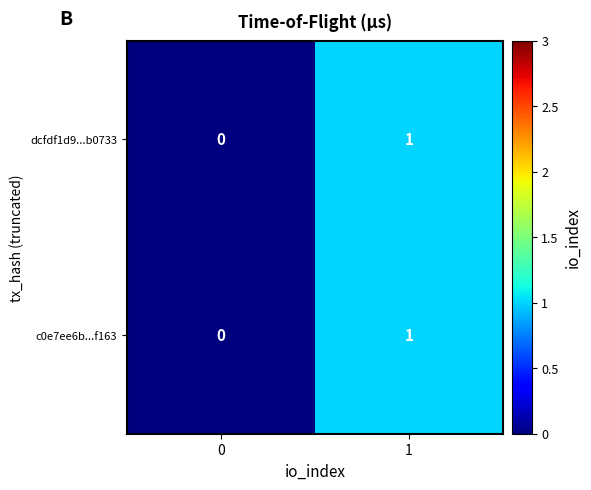

Reading left to right, what are all the values shown in this chart?

dcfdf1d9...b0733: 0	1
c0e7ee6b...f163: 0	1